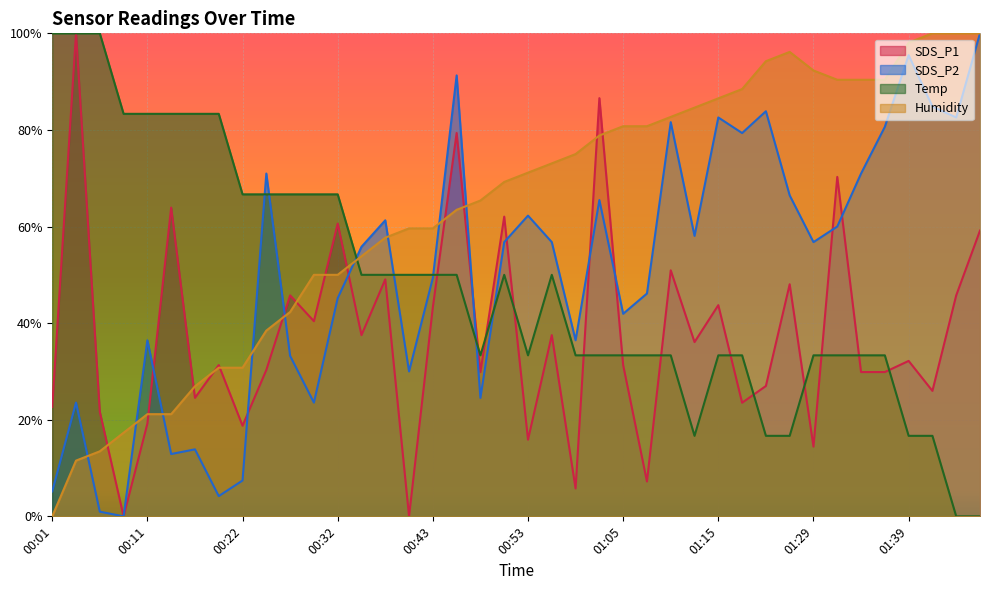

What are all the series names shown in the legend?

SDS_P1, SDS_P2, Temp, Humidity